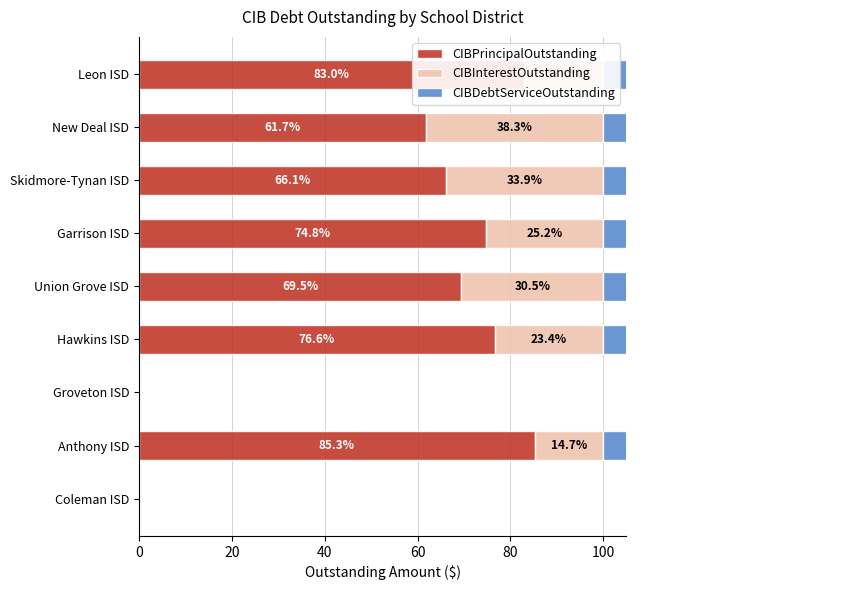

How many positive values does the CIBDebtServiceOutstanding series have?

7